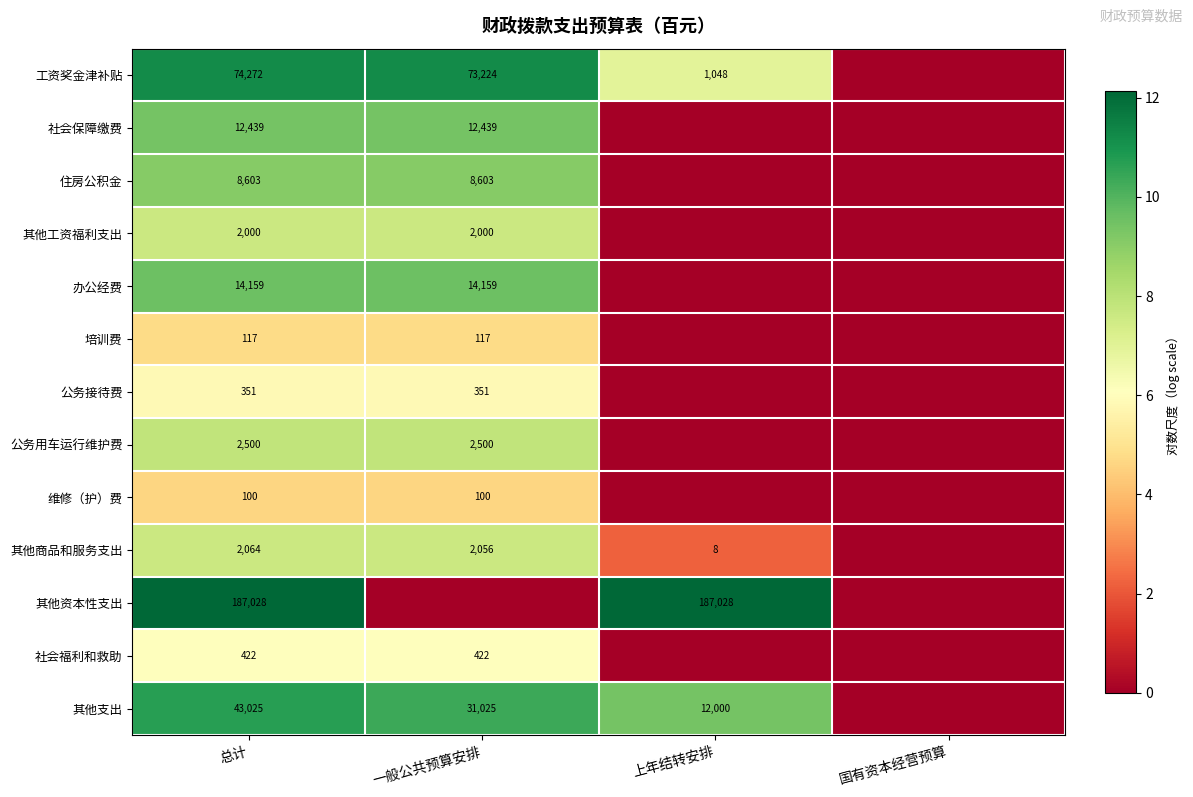

True or false: 其他资本性支出 has a value of 187028 at 总计.

True